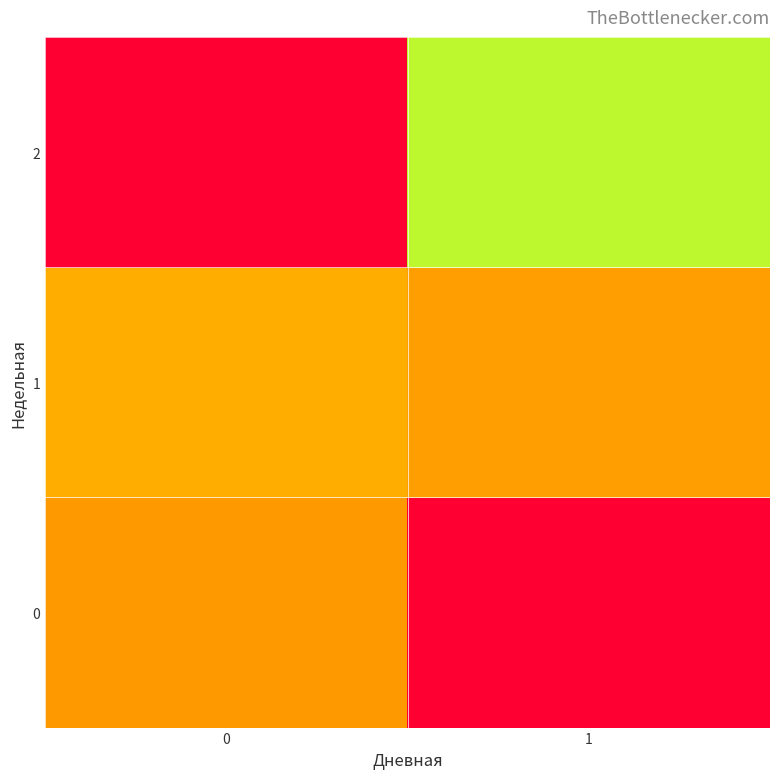

At 1, list the series in order from largest to smallest.

2, 1, 0